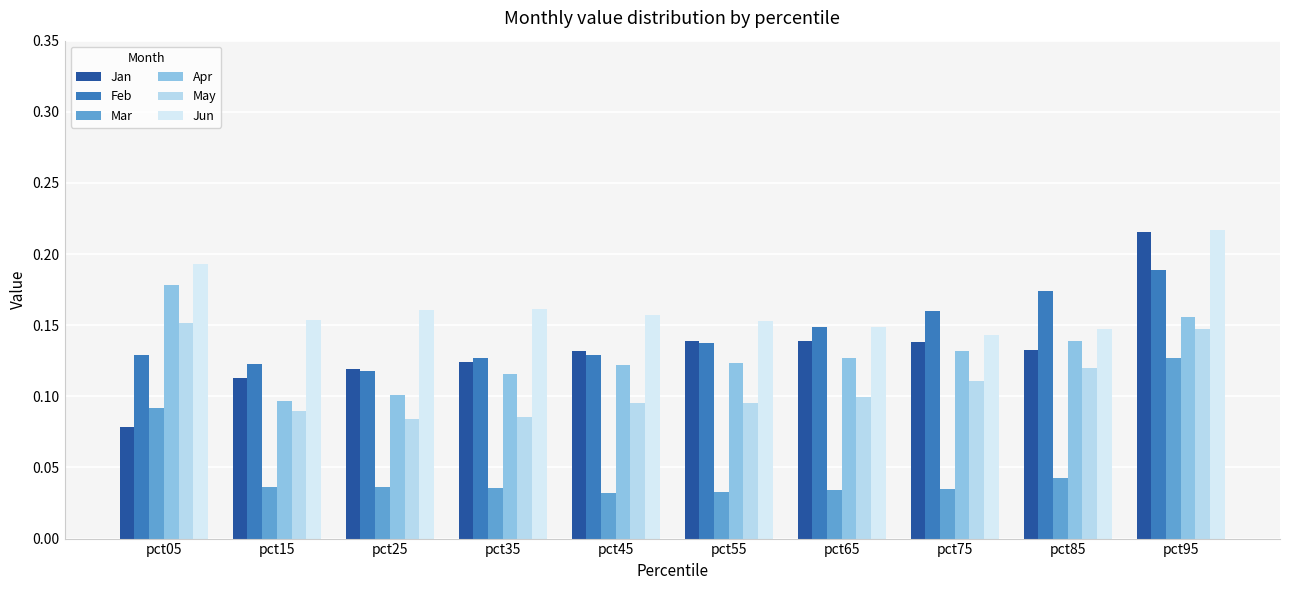

Is the value of May at pct65 greater than the value of Jan at pct95?

No